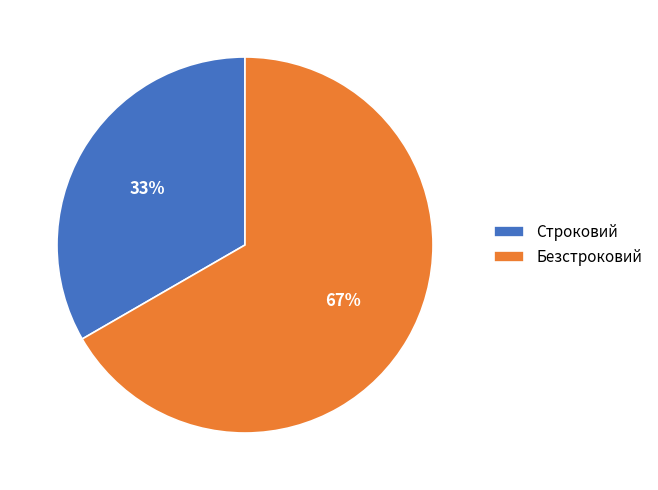

Is Безстроковий the majority of the pie?

Yes